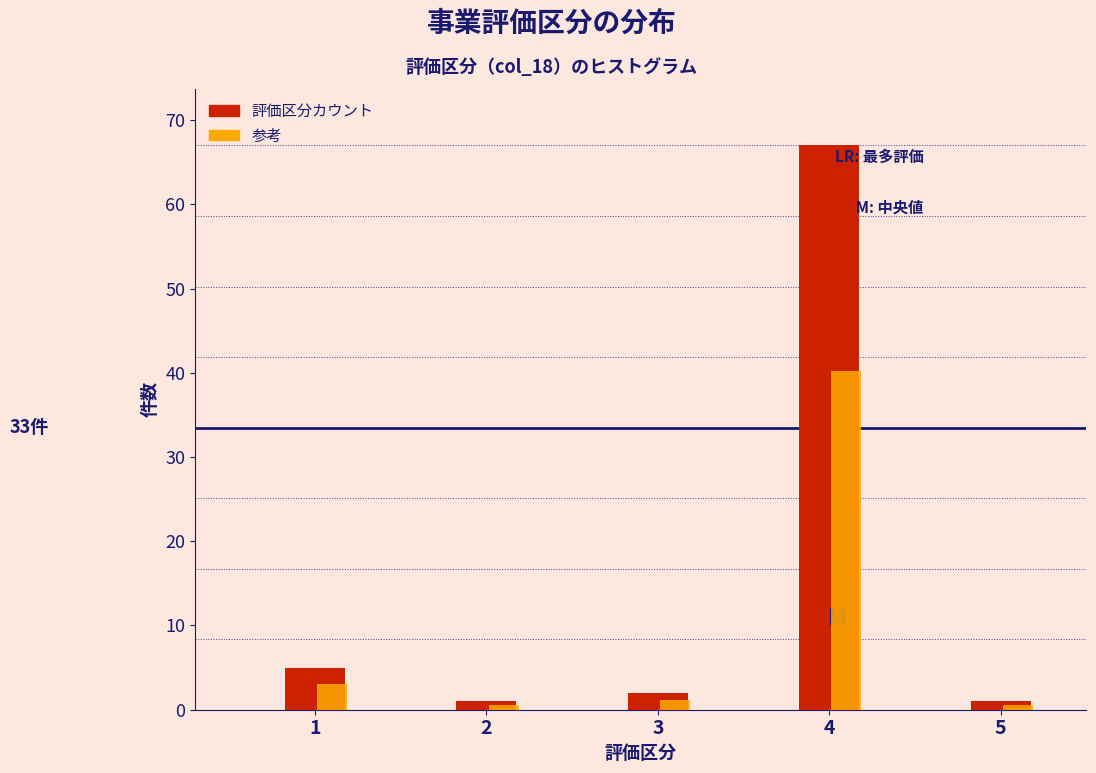

The value of 参考 at 1 is 3.0. True or false?

True